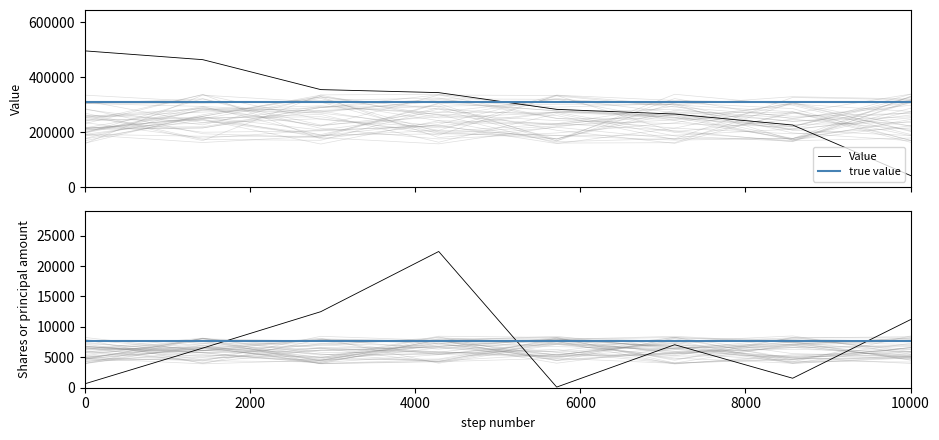

What is the lowest value of the Value series?

42000